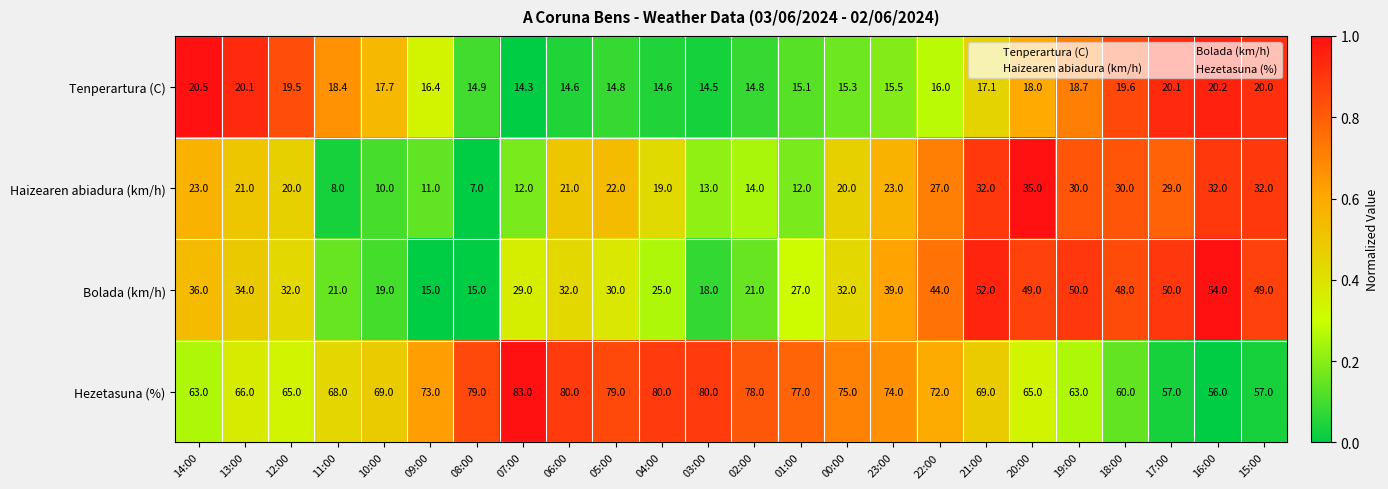

Which label corresponds to the largest value in the chart?

07:00